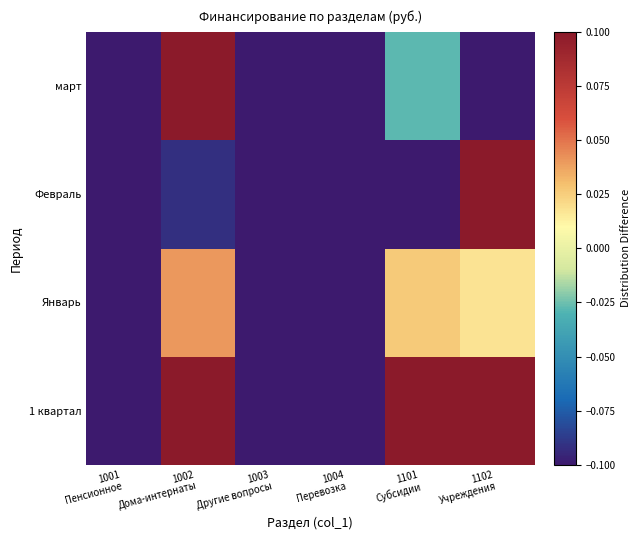

Which series has the widest spread of values?

1 квартал